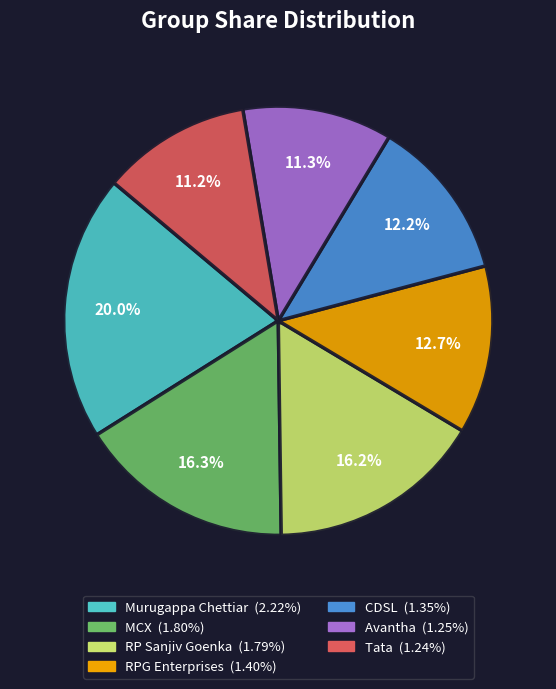

Which has a higher value, CDSL or MCX?

MCX